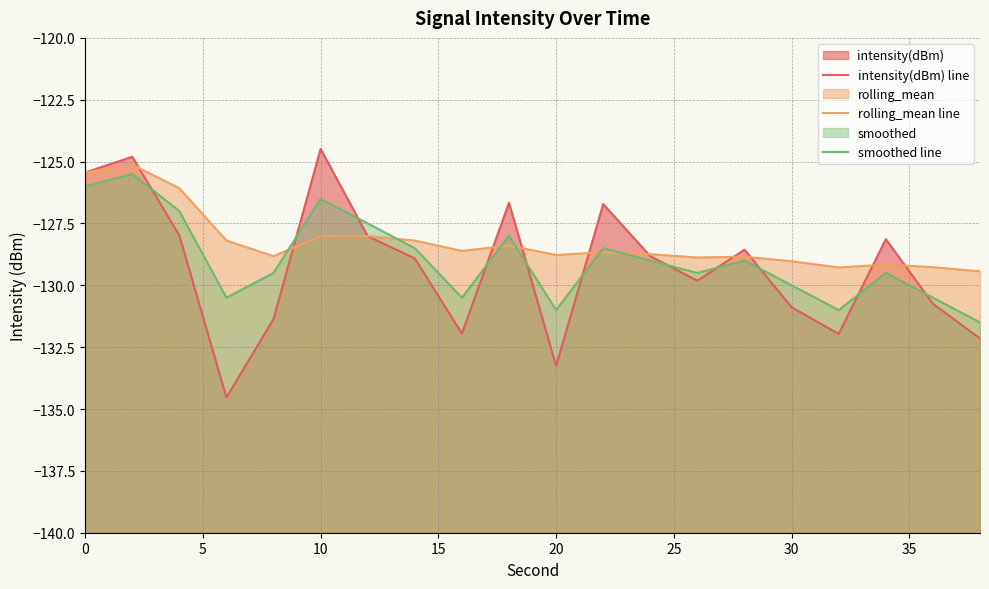

In intensity(dBm) line, how many points are higher than both neighbors (excluding endpoints)?

6